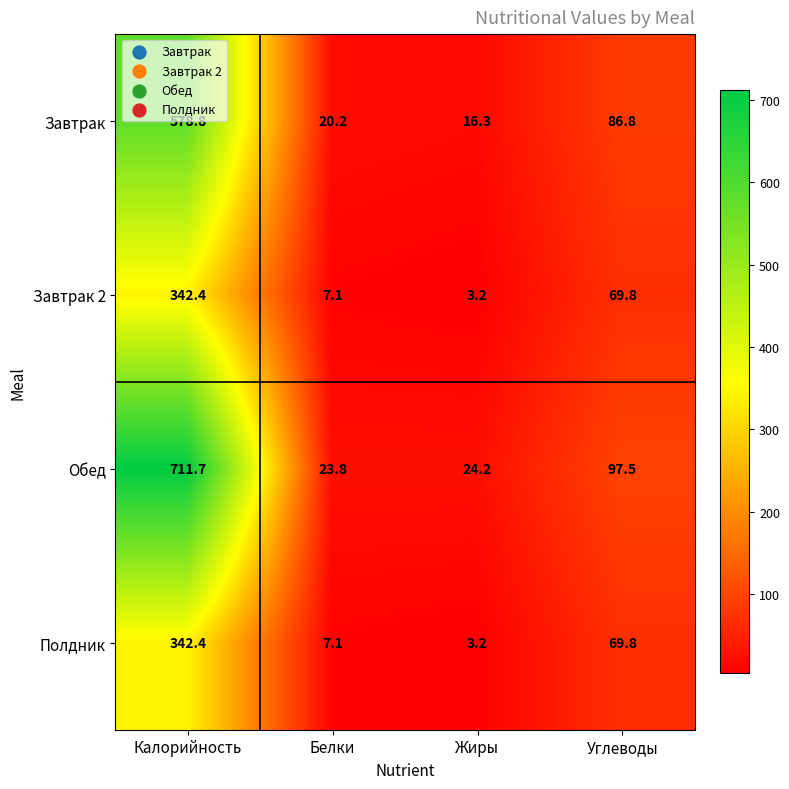

At which category does the chart reach its peak across all series?

Калорийность